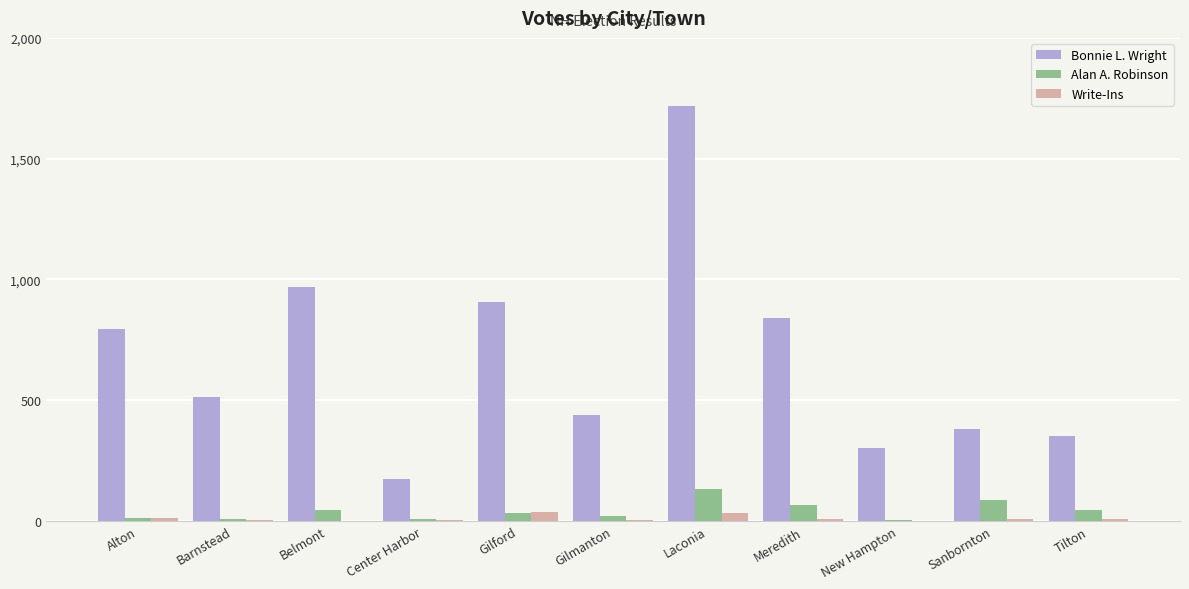

The Bonnie L. Wright series shows 1720 at Laconia. True or false?

True